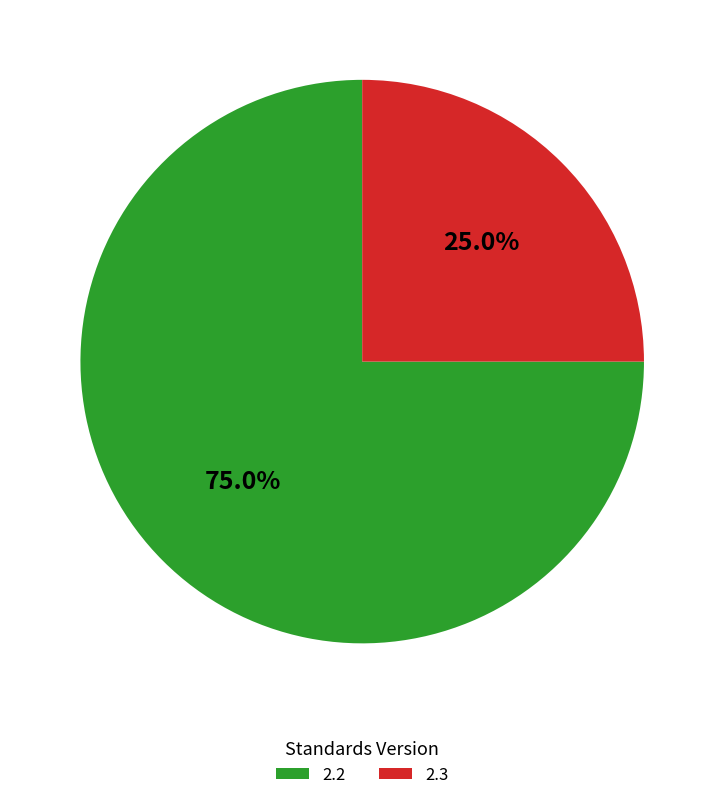

Which slice is the smallest?

2.3